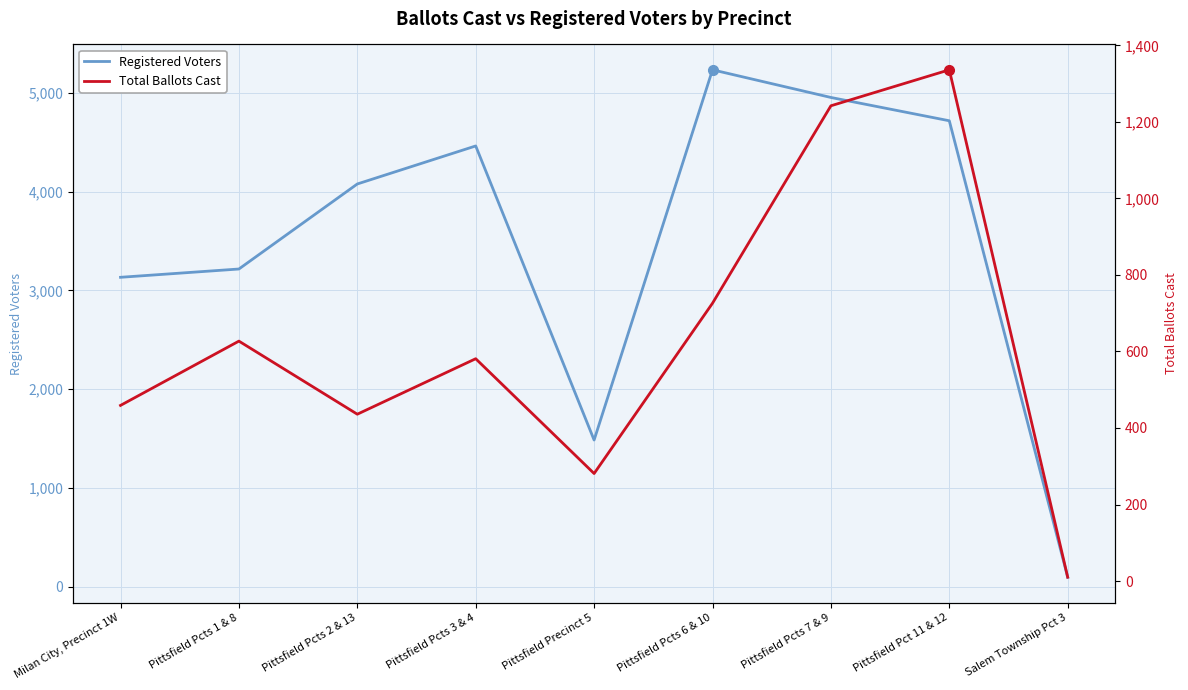

Does the chart display data point markers on the line(s)?

No